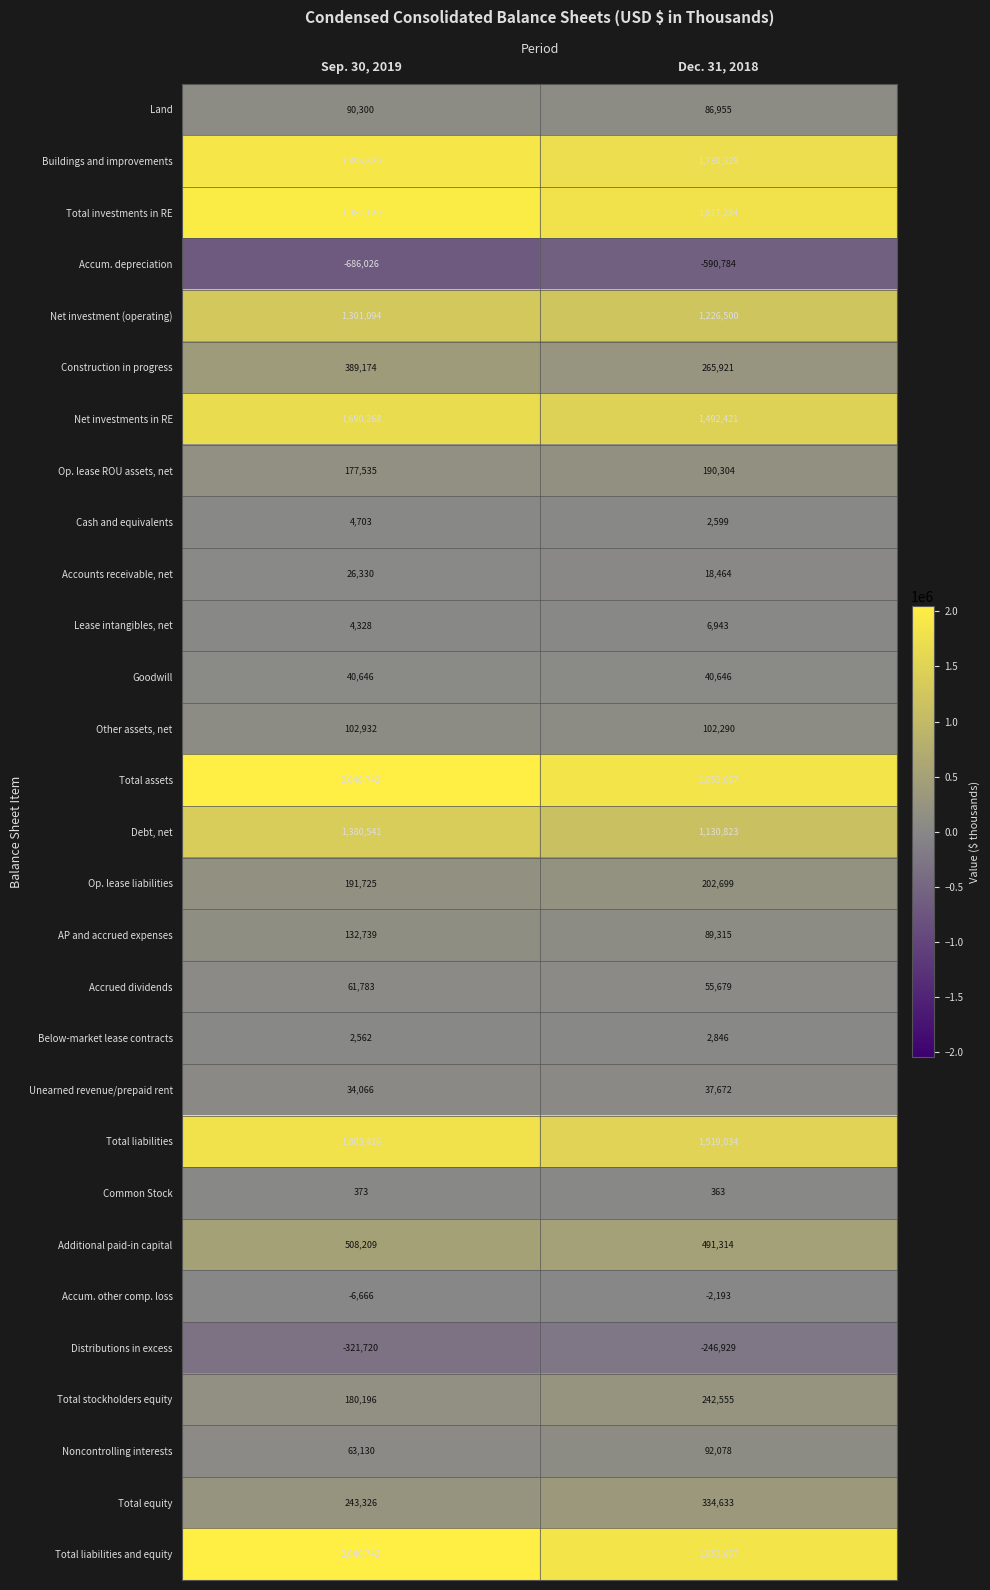

List the labels in order of Debt, net value, largest first.

Sep. 30, 2019, Dec. 31, 2018